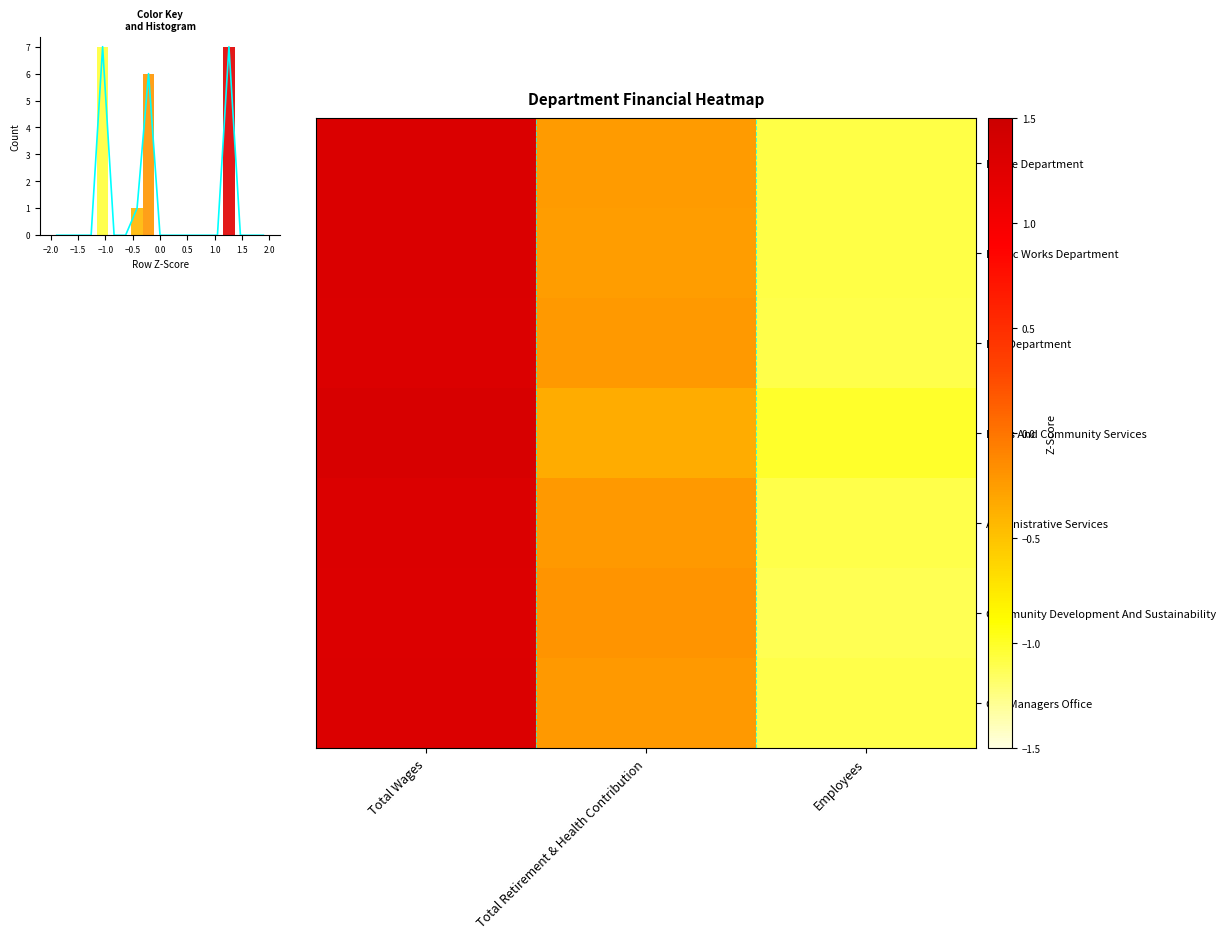

True or false: Public Works Department has a value of 0.4 at Total Wages.

False